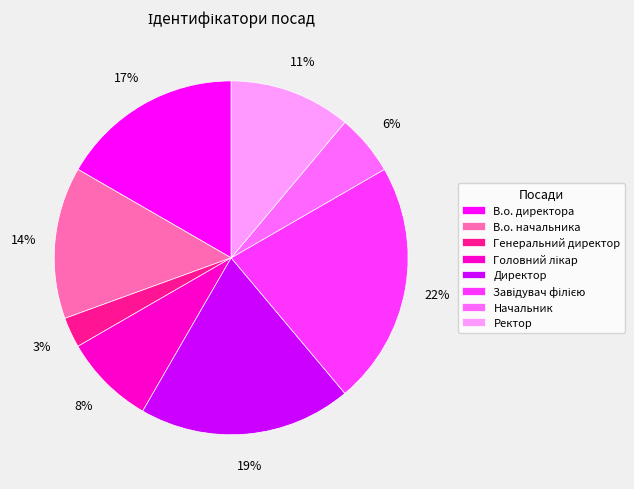

Combined, do В.о. начальника and В.о. директора account for over 50%?

No